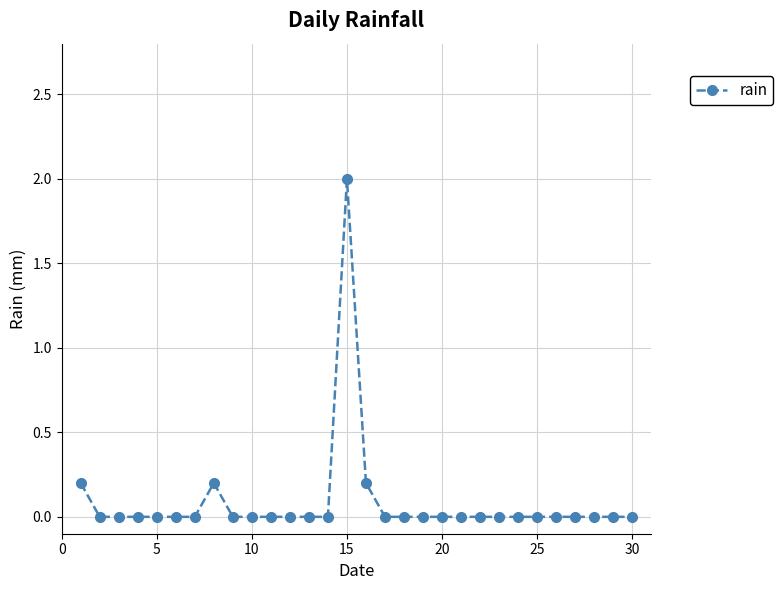

What is the sum of all values?

2.6